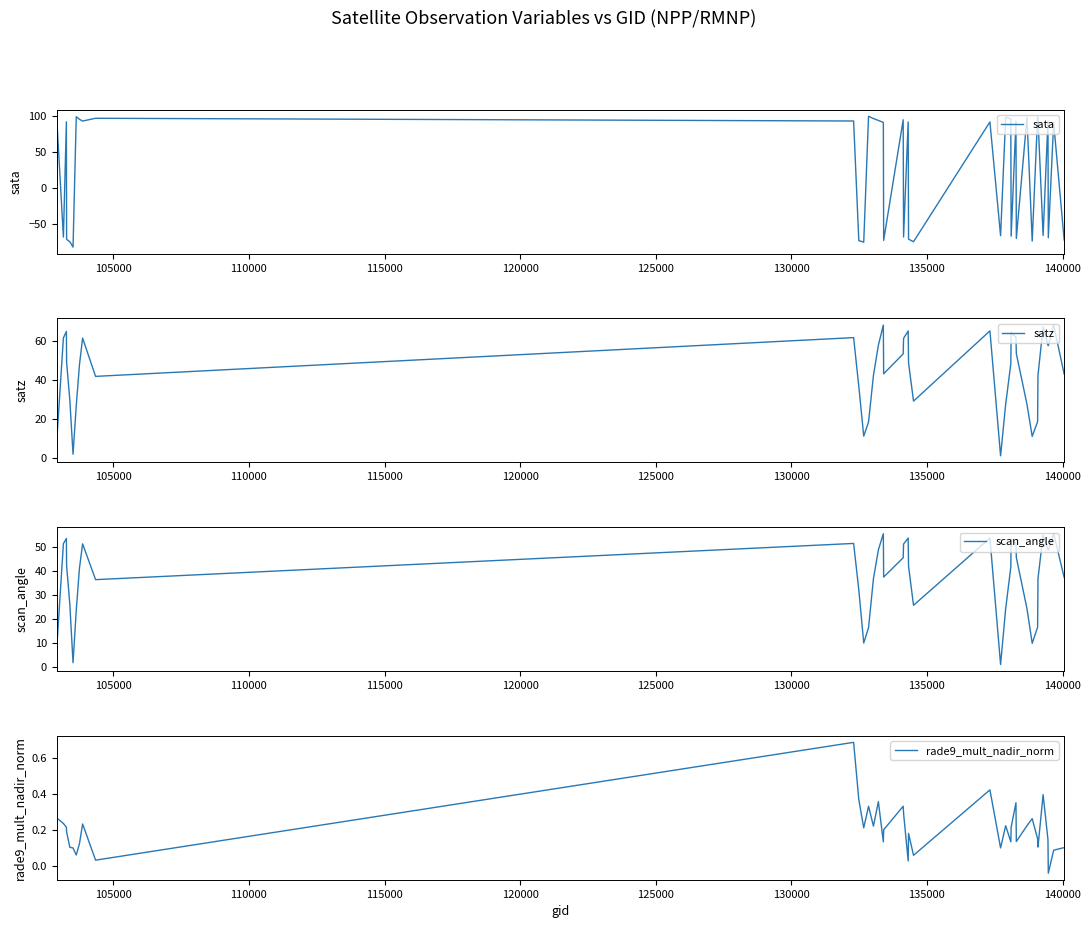

True or false: scan_angle has more than 0 interior local peaks.

True